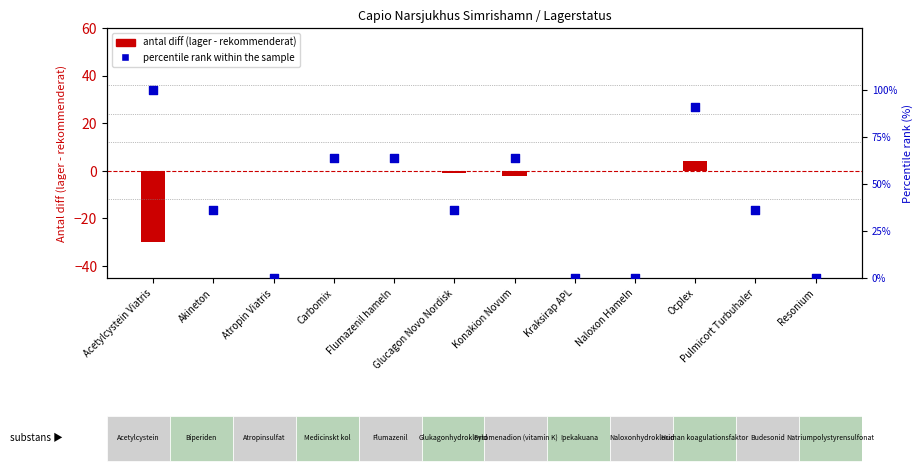

Which series reaches the minimum Y coordinate?

antal diff (lager - rekommenderat)